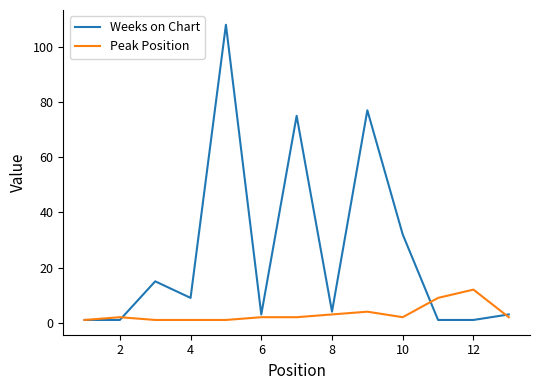

What is the maximum value for Weeks on Chart?

108